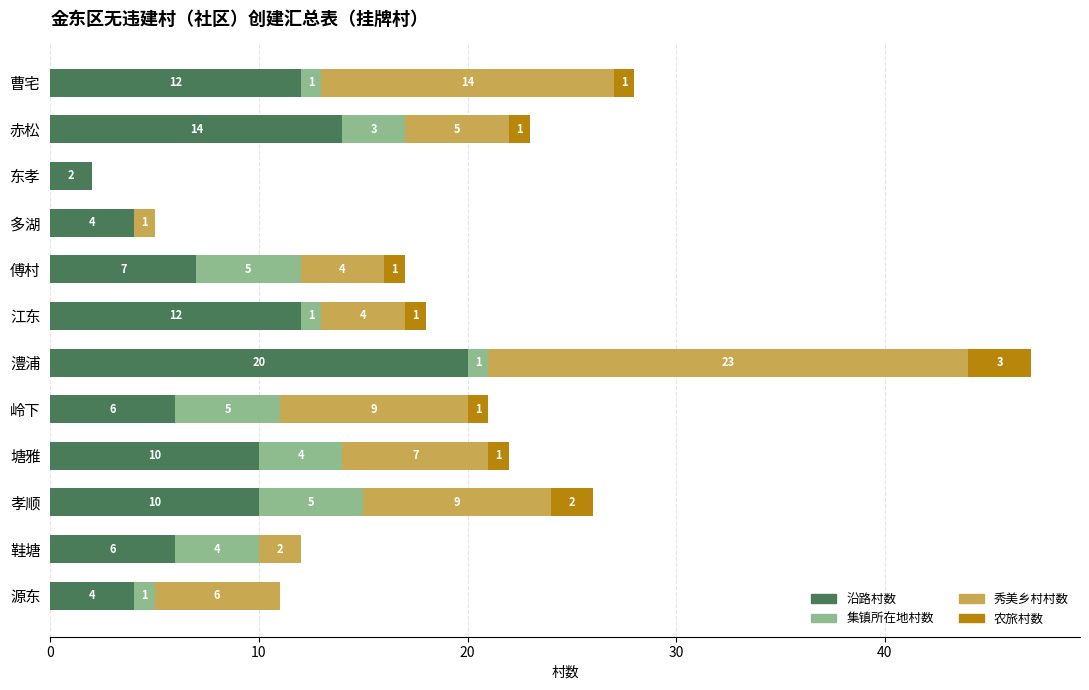

What are all the series names shown in the legend?

沿路村数, 集镇所在地村数, 秀美乡村村数, 农旅村数